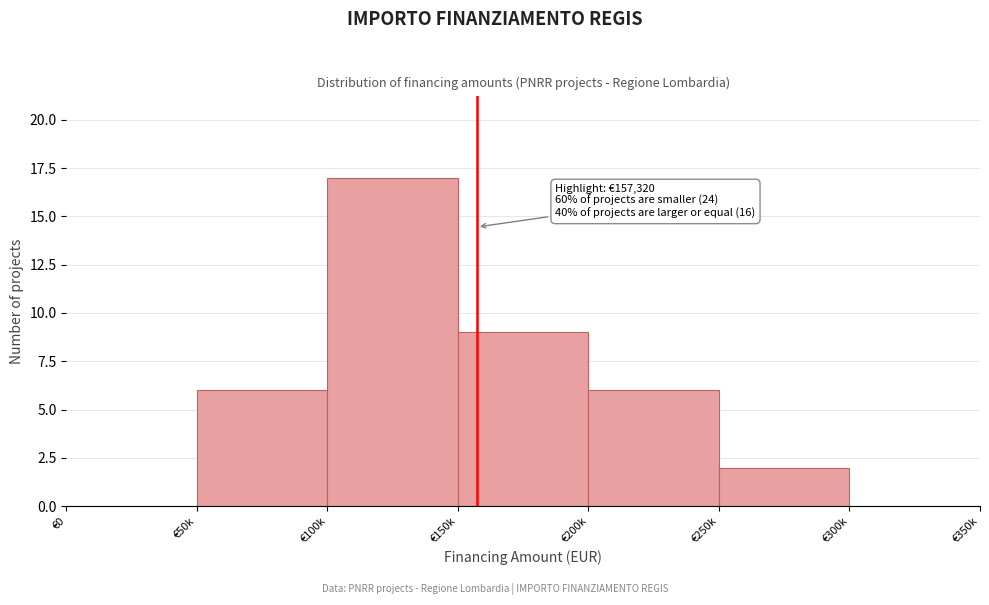

Reading right to left, transcribe all the data shown in this chart.

€300k=0	€250k=2	€200k=6	€150k=9	€100k=17	€50k=6	€0=0